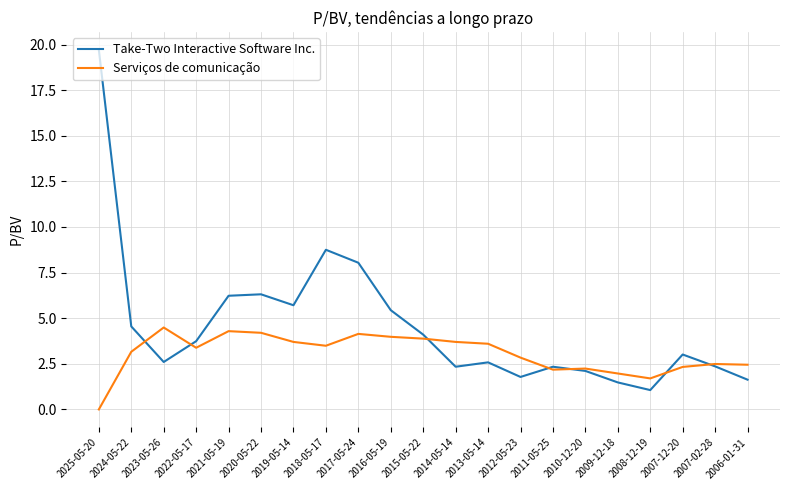

What is the difference between the maximum and second lowest values in the Take-Two Interactive Software Inc. series?

18.2